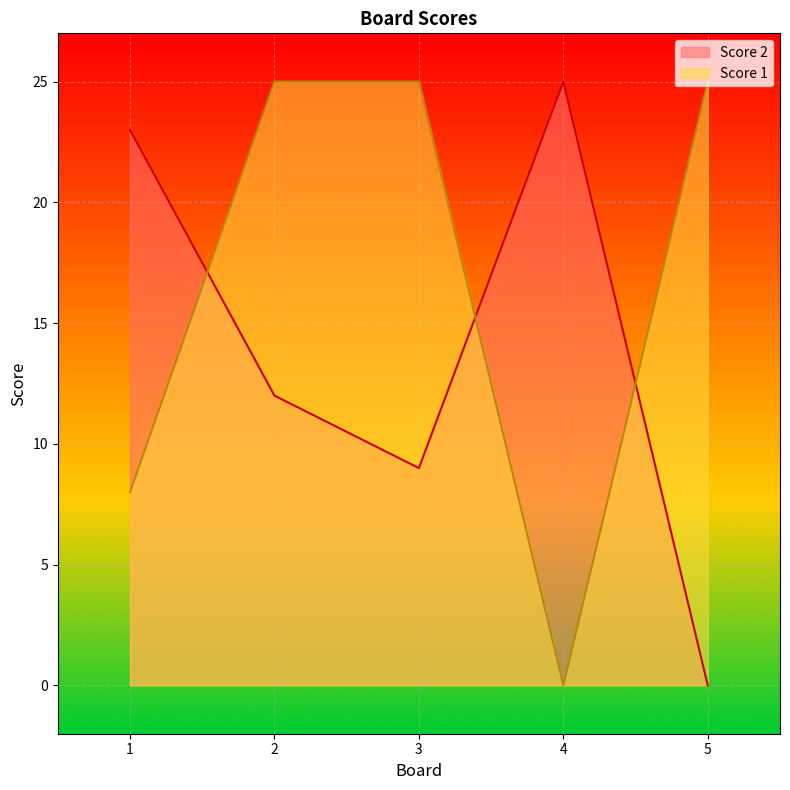

Rank the series by their average value, from highest to lowest.

Score 1, Score 2